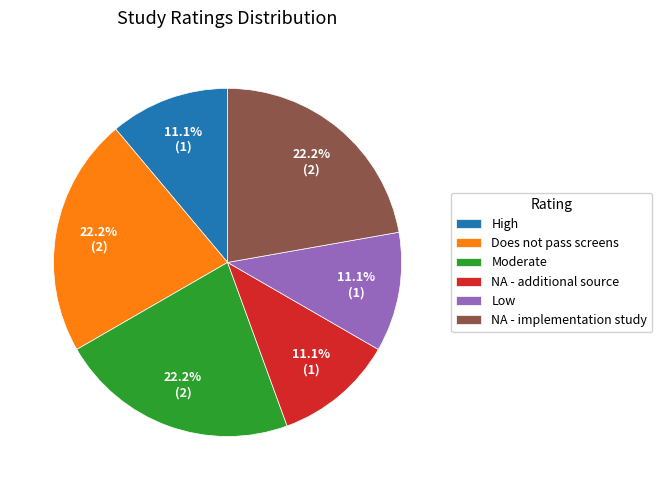

What portion of the pie excludes Does not pass screens?

77.8%